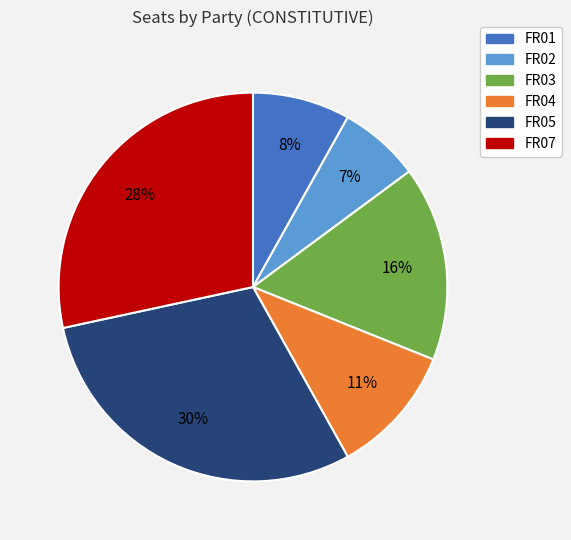

Is FR07 the majority of the pie?

No